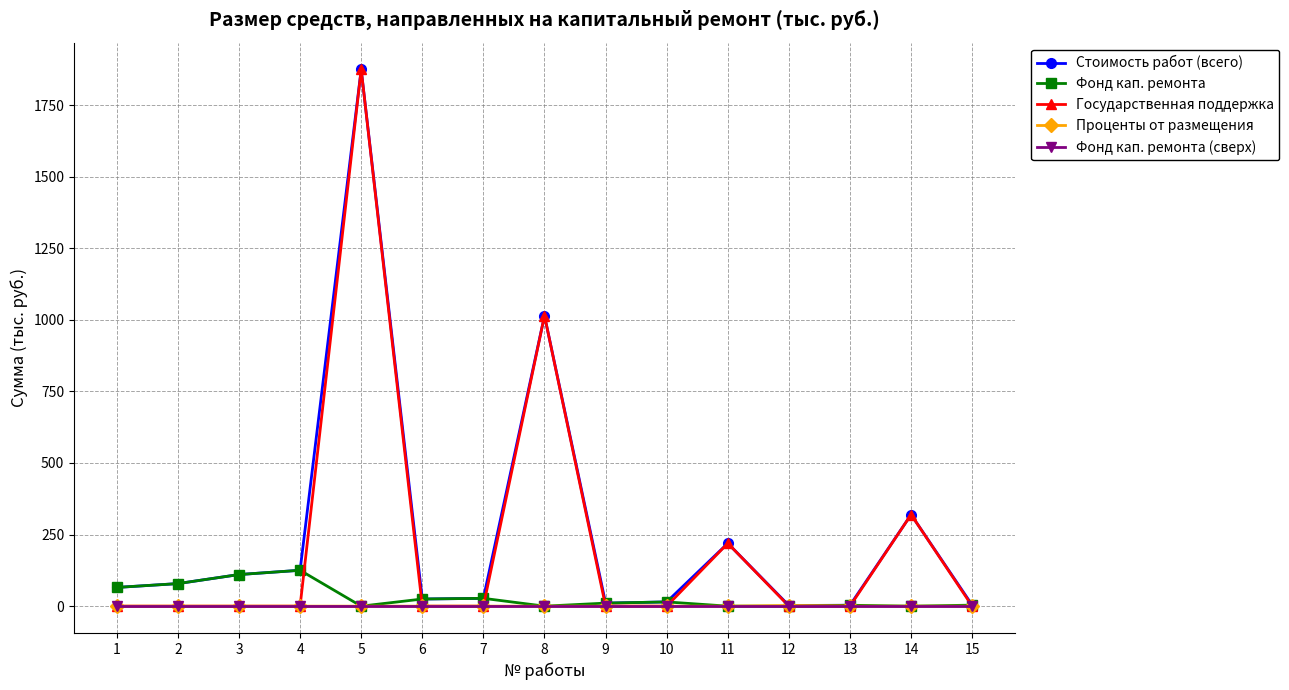

What is the value of the Стоимость работ (всего) point at the 8th from the left?

1014.3